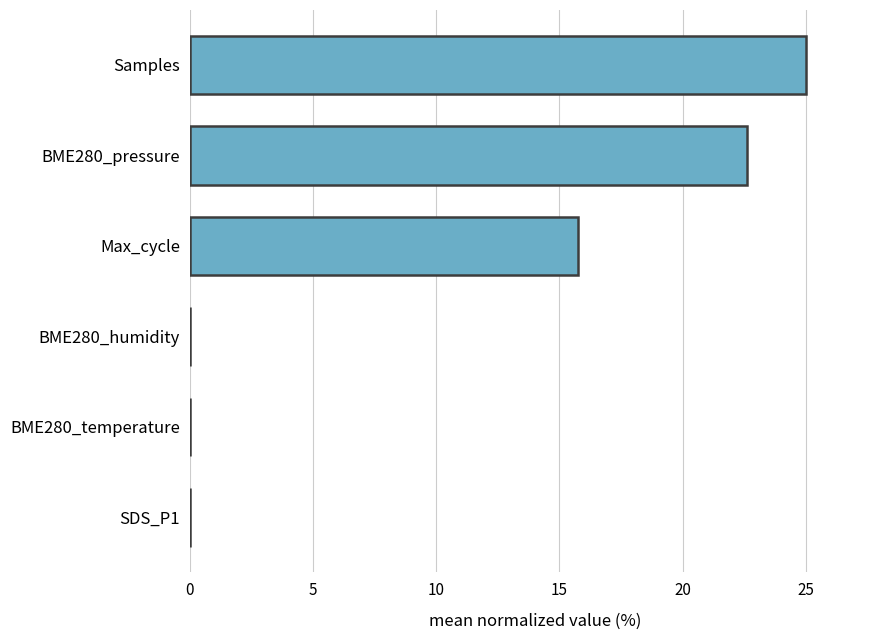

At which category does the chart reach its peak across all series?

Samples